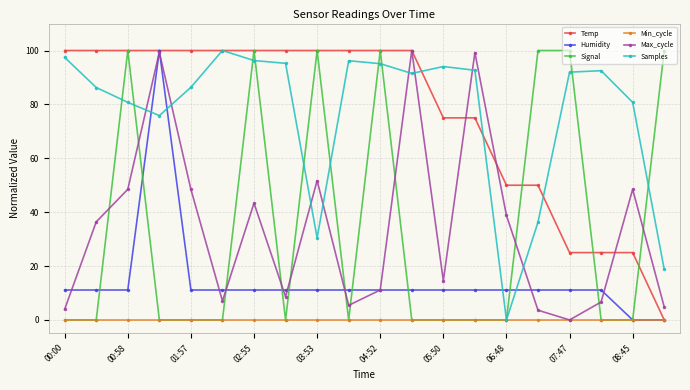

How many interior local peaks does the Max_cycle series have?

6